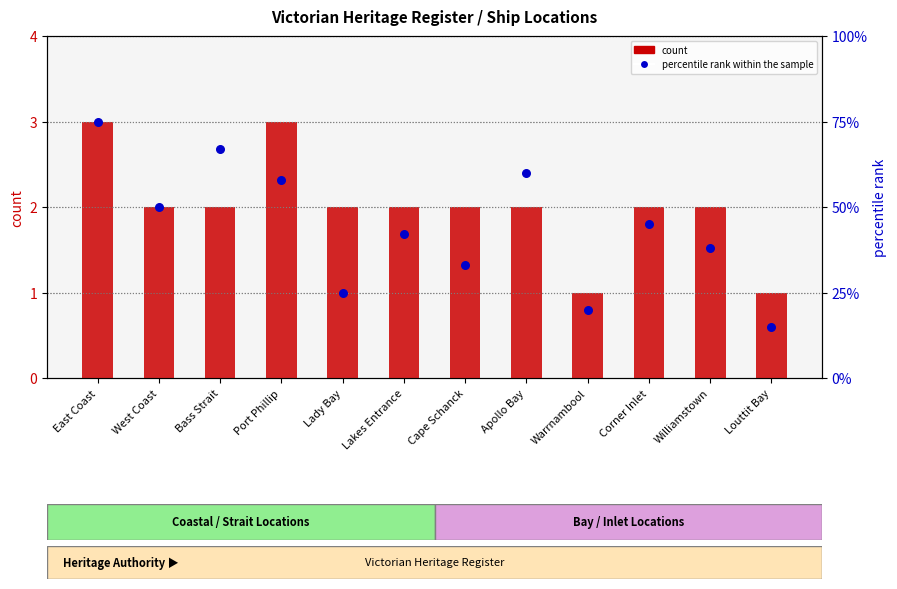

At which category is the sum across all series the highest?

East Coast